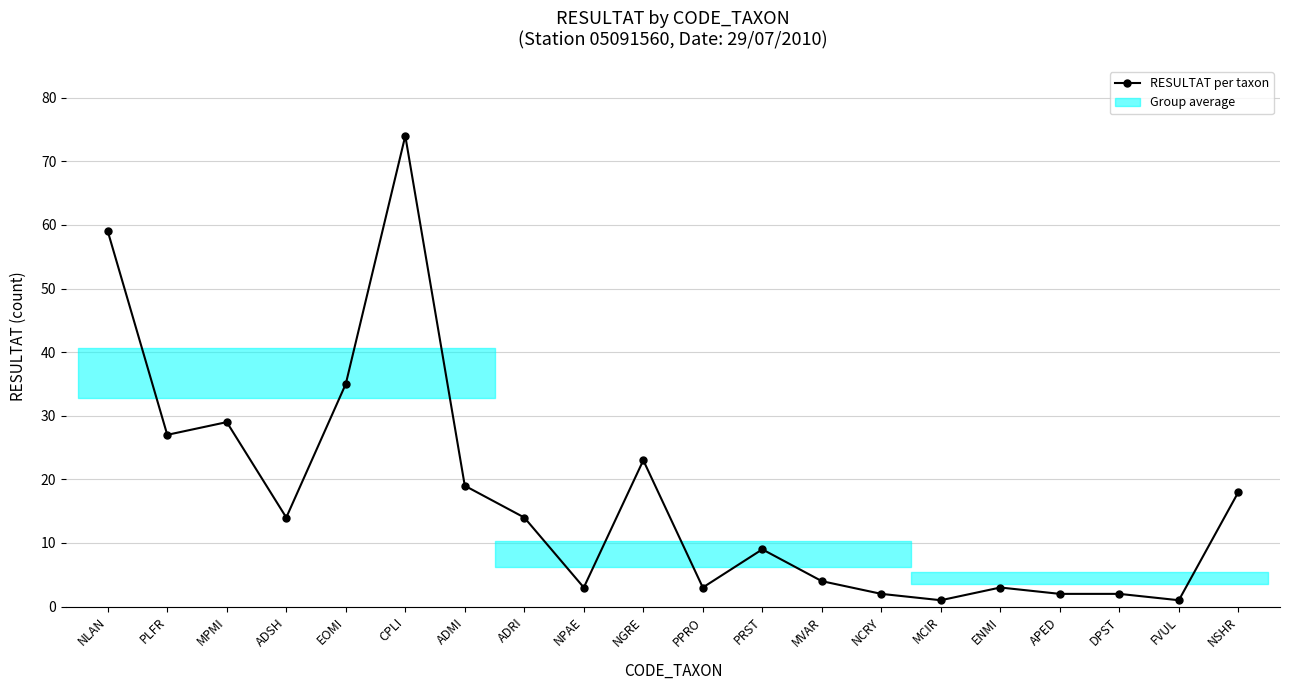

At which label does the data first exceed 14?

NLAN